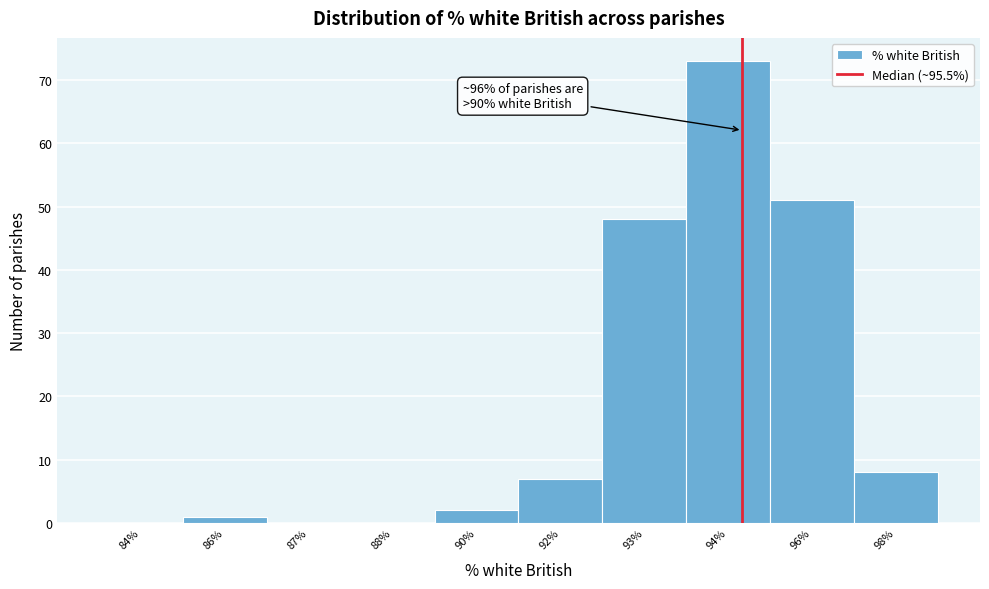

Reading left to right, transcribe all the data shown in this chart.

84%=0	86%=1	87%=0	88%=0	90%=2	92%=7	93%=48	94%=73	96%=51	98%=8